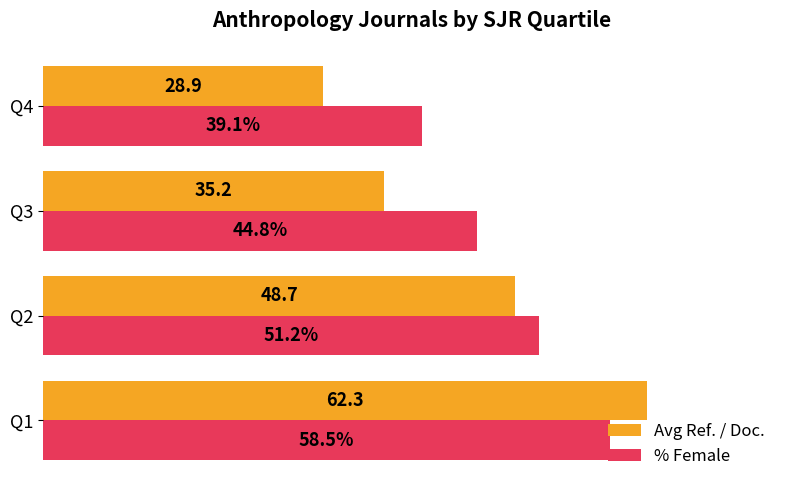

Which category has the lowest value in the % Female series?

Q4